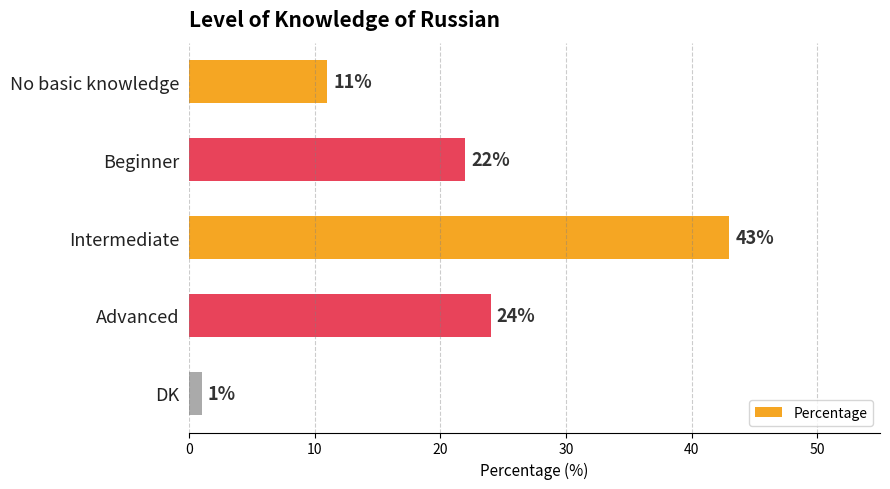

What is the greatest value displayed?

43